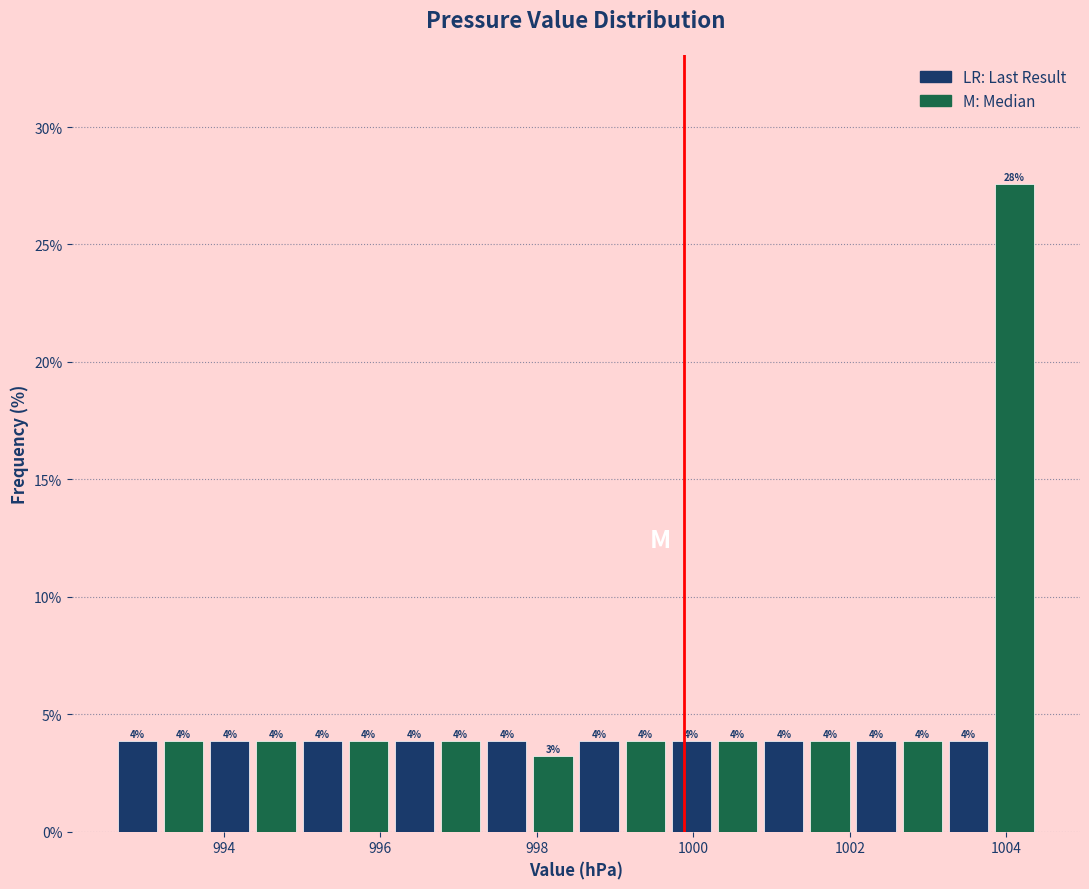

Around what value on the x-axis is the tallest bar? Give the approximate position of its centre, as read against the axis.

1004.2